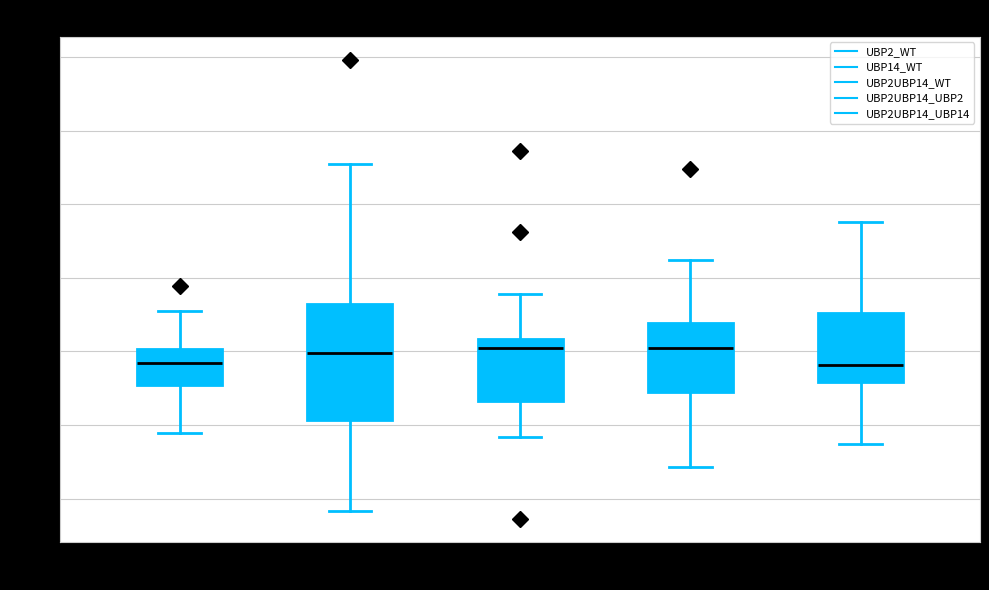

Comparing the boxes themselves (not the whiskers), which one is the tallest?

R1 UBP14_WT